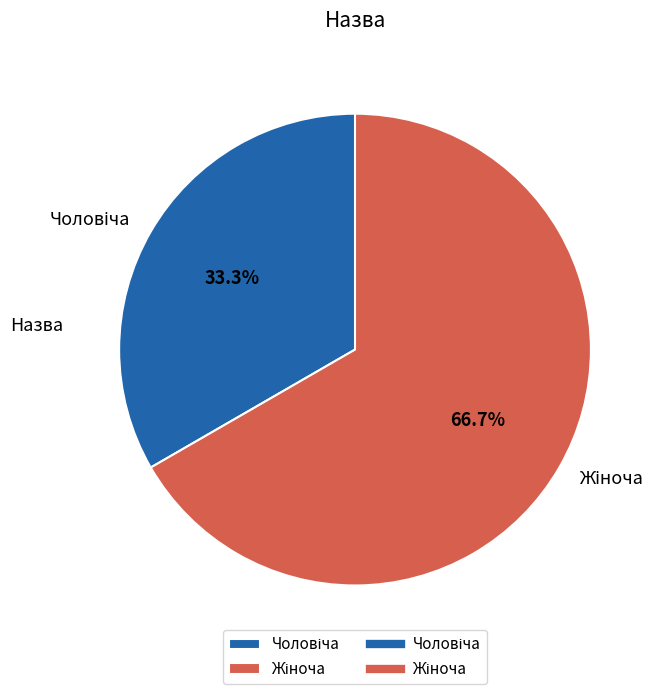

Is there a majority slice in this chart?

Yes